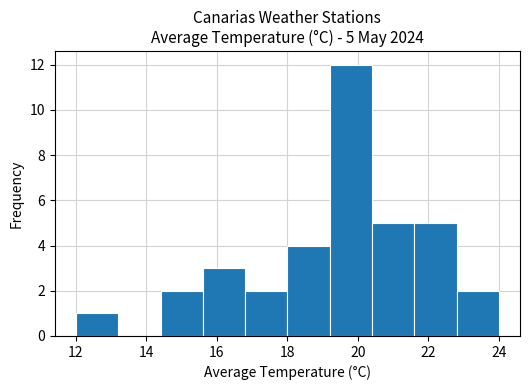

Which range on the x-axis has the tallest bar?

19.2 to 20.4